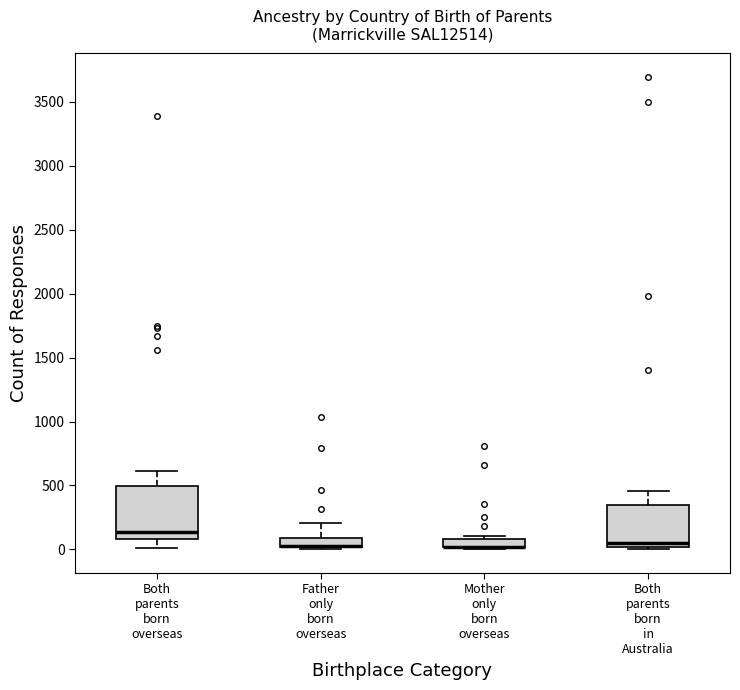

Comparing the boxes themselves (not the whiskers), which one is the tallest?

Both parents born overseas